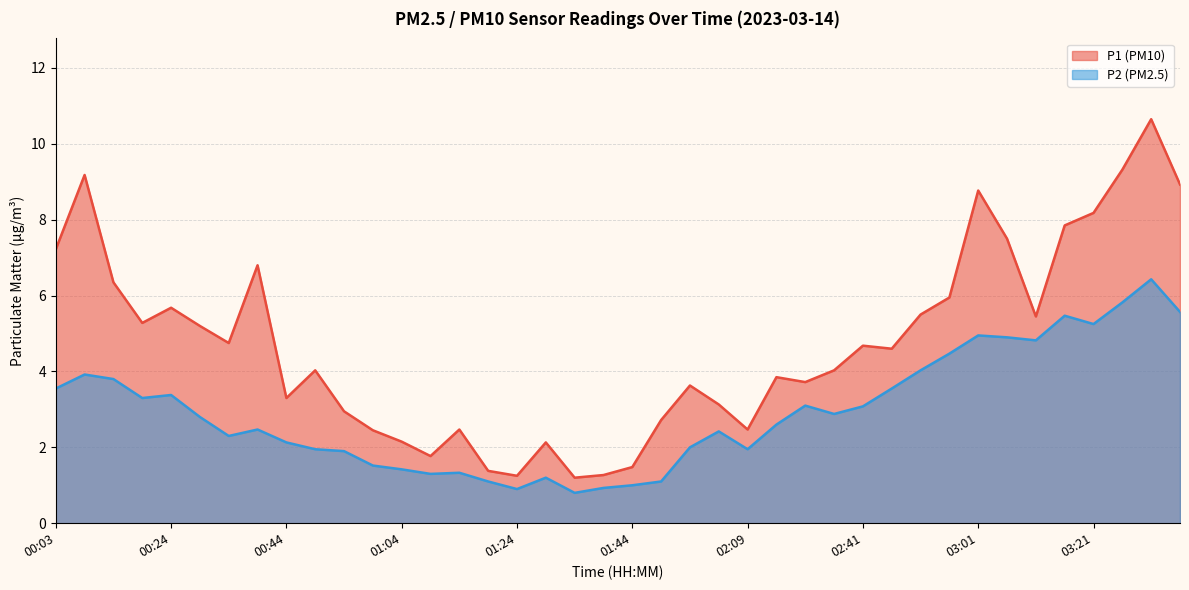

What is the sum of the P2 values at 01:34 and 00:29?

3.6